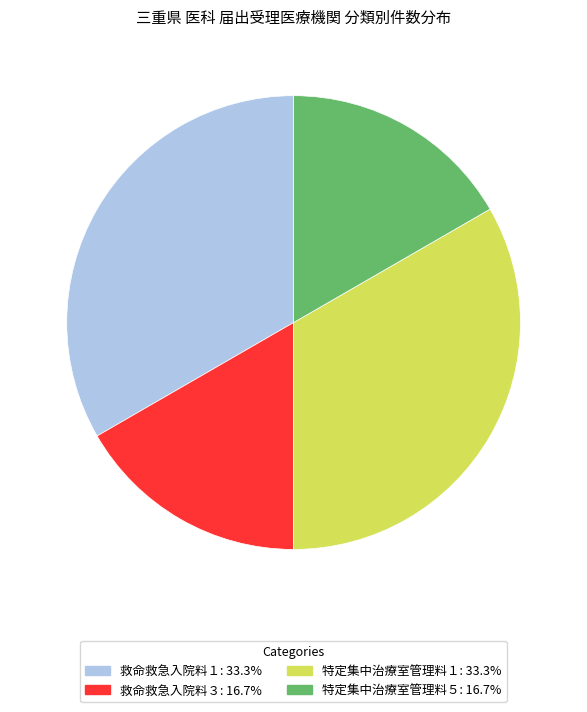

Does 救命救急入院料３ account for over 50% of the chart?

No